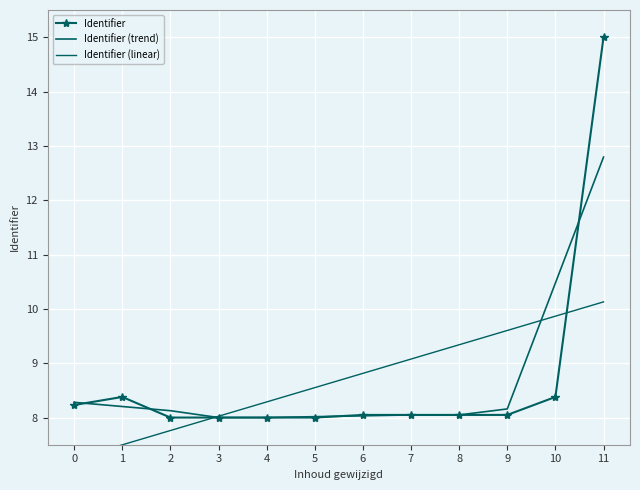

True or false: Identifier (trend) has a value of 2.8 at 8.

False